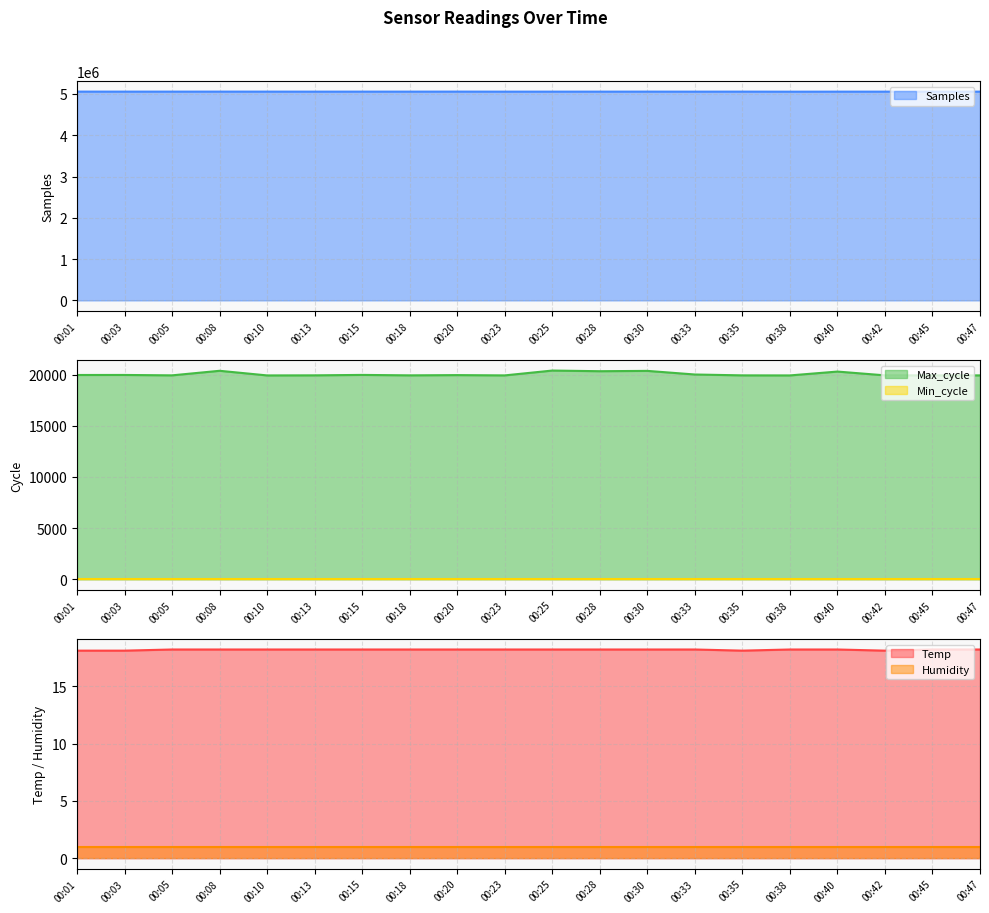

Which series has the largest range (max minus min)?

Samples